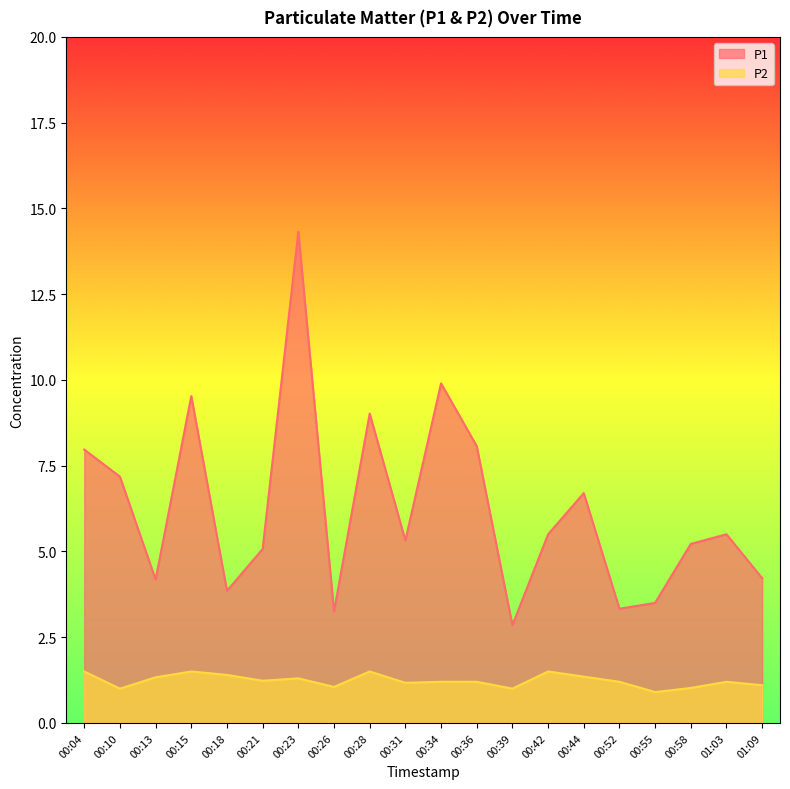

Reading left to right, transcribe all the data shown in this chart.

P1: 00:04=8.0	00:10=7.2	00:13=4.2	00:15=9.5	00:18=3.9	00:21=5.1	00:23=14.3	00:26=3.2	00:28=9.0	00:31=5.3	00:34=9.9	00:36=8.1	00:39=2.9	00:42=5.5	00:44=6.7	00:52=3.3	00:55=3.5	00:58=5.2	01:03=5.5	01:09=4.2
P2: 00:04=1.5	00:10=1.0	00:13=1.3	00:15=1.5	00:18=1.4	00:21=1.2	00:23=1.3	00:26=1.1	00:28=1.5	00:31=1.2	00:34=1.2	00:36=1.2	00:39=1.0	00:42=1.5	00:44=1.4	00:52=1.2	00:55=0.9	00:58=1.0	01:03=1.2	01:09=1.1